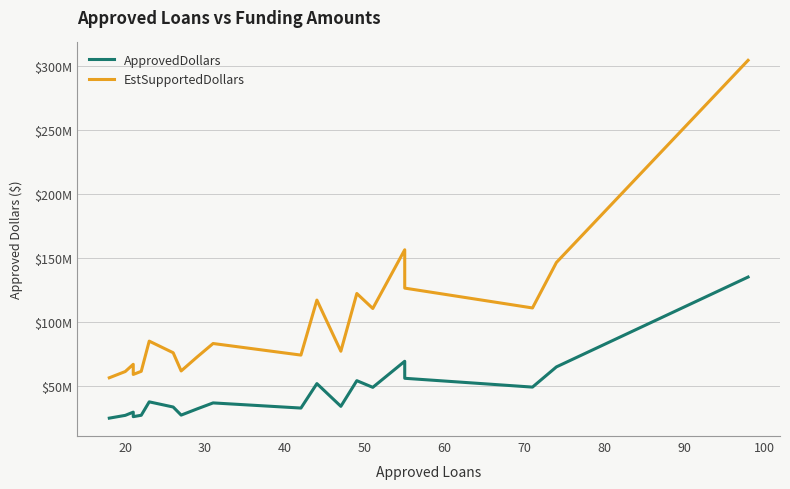

How many lines are shown in the chart?

2